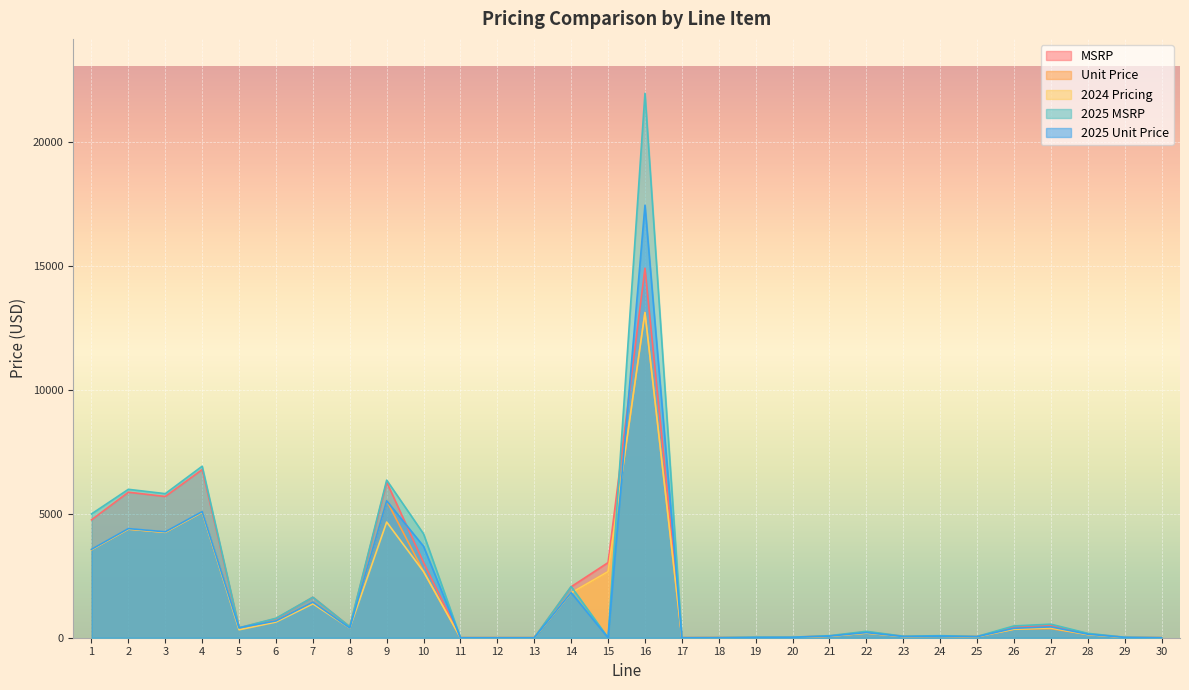

True or false: 2024 Pricing and 2025 MSRP intersect in this chart.

True